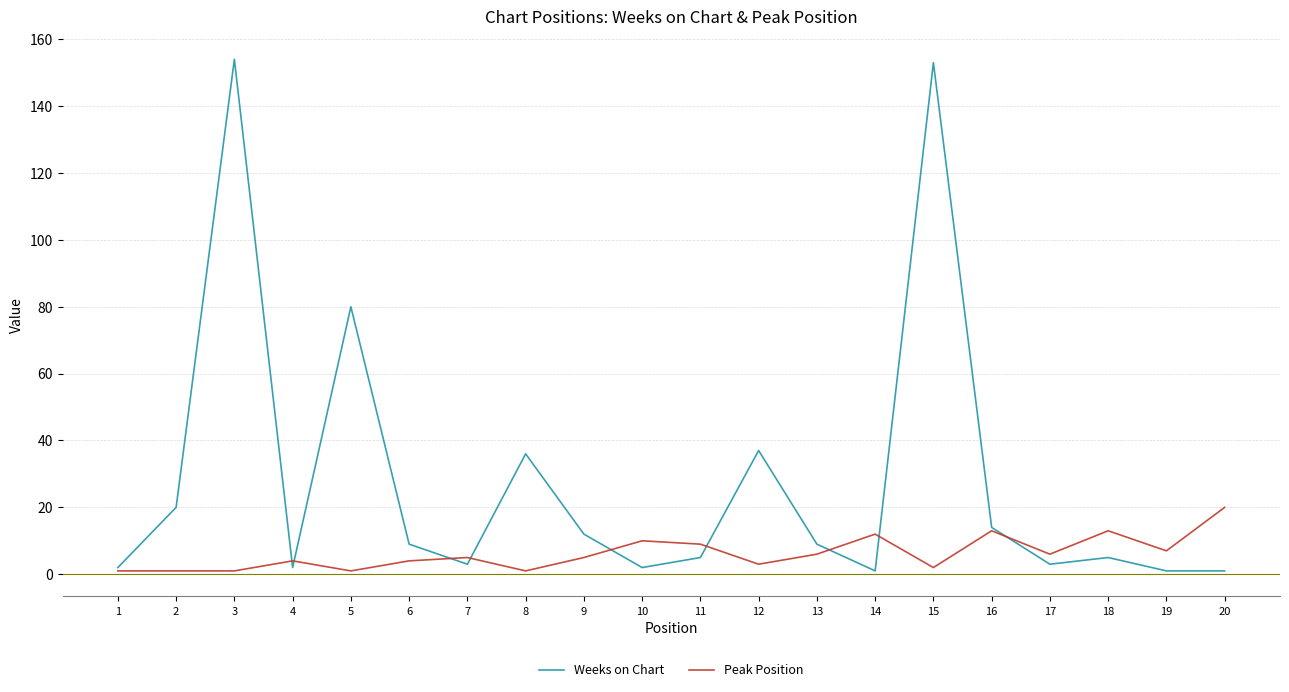

Is this an area chart (filled region under the line)?

No